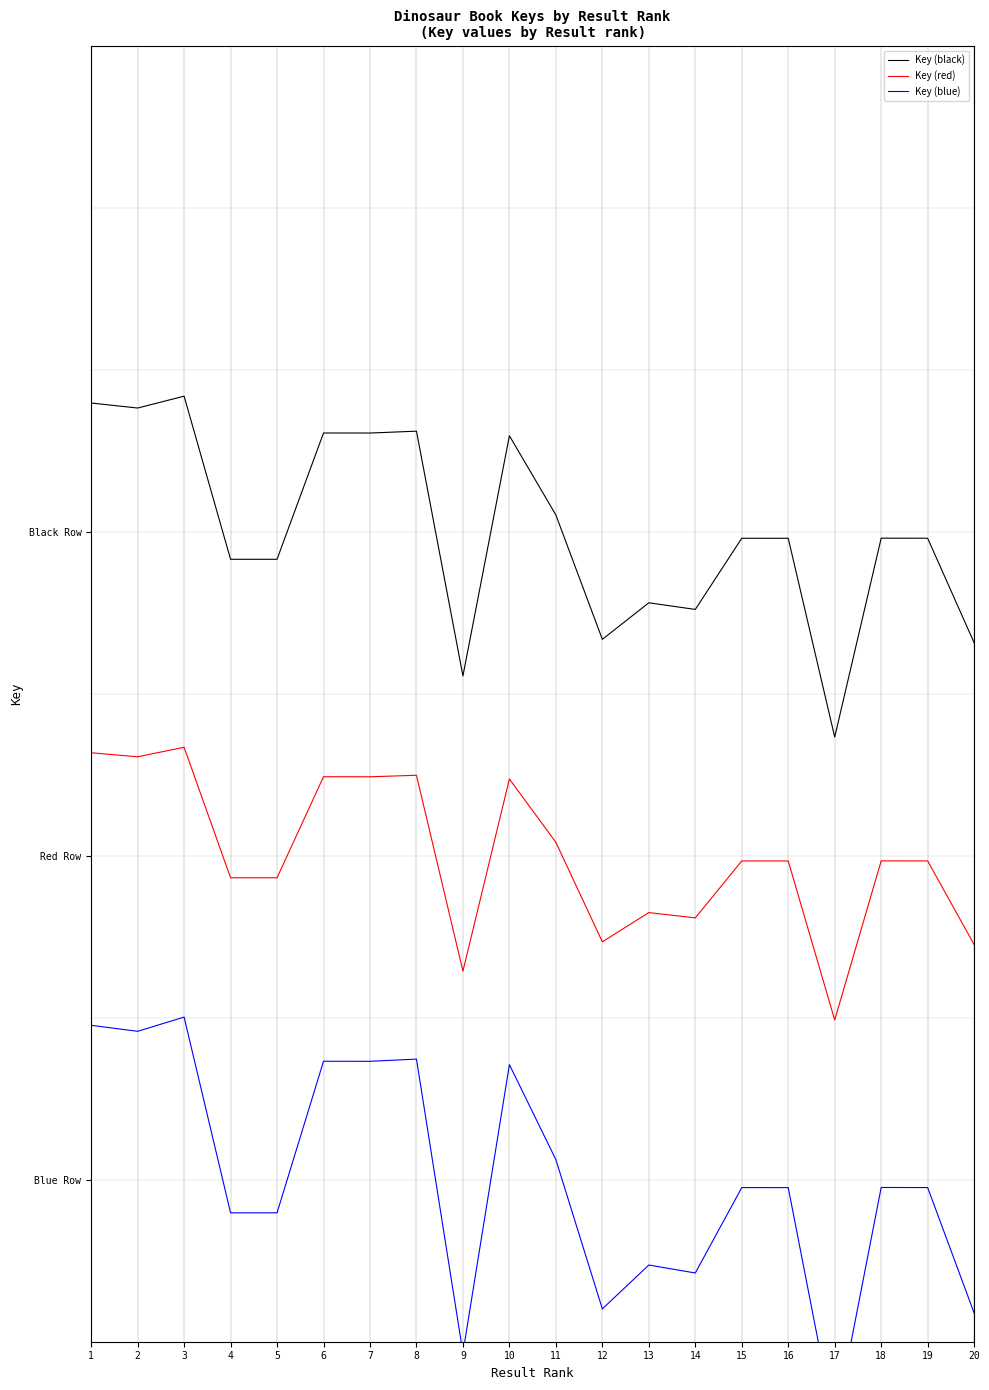

What are all the series names shown in the legend?

Key (black), Key (red), Key (blue)